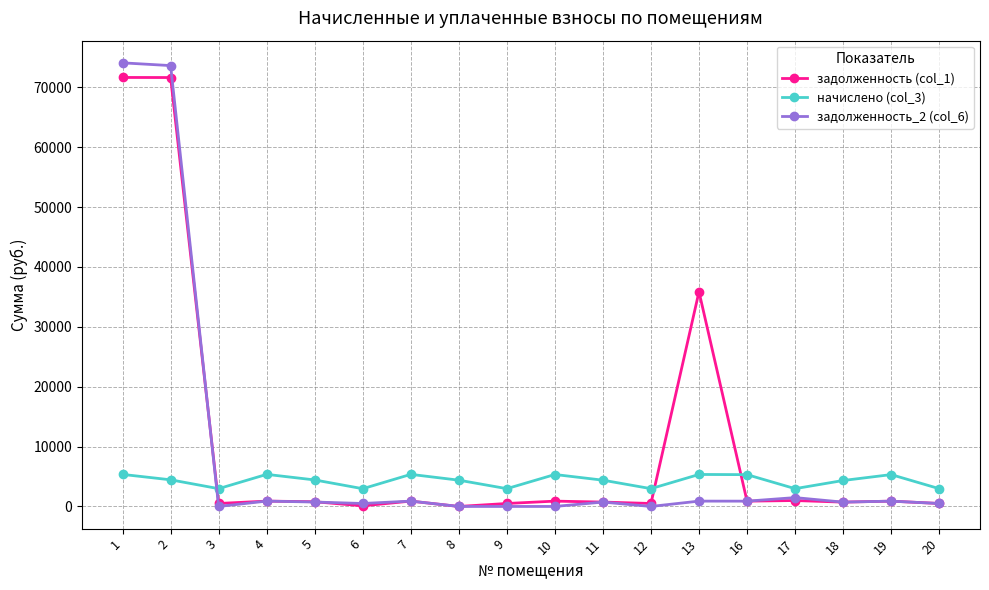

Is it true that задолженность_2 (col_6) equals 1478.3 at 17?

True